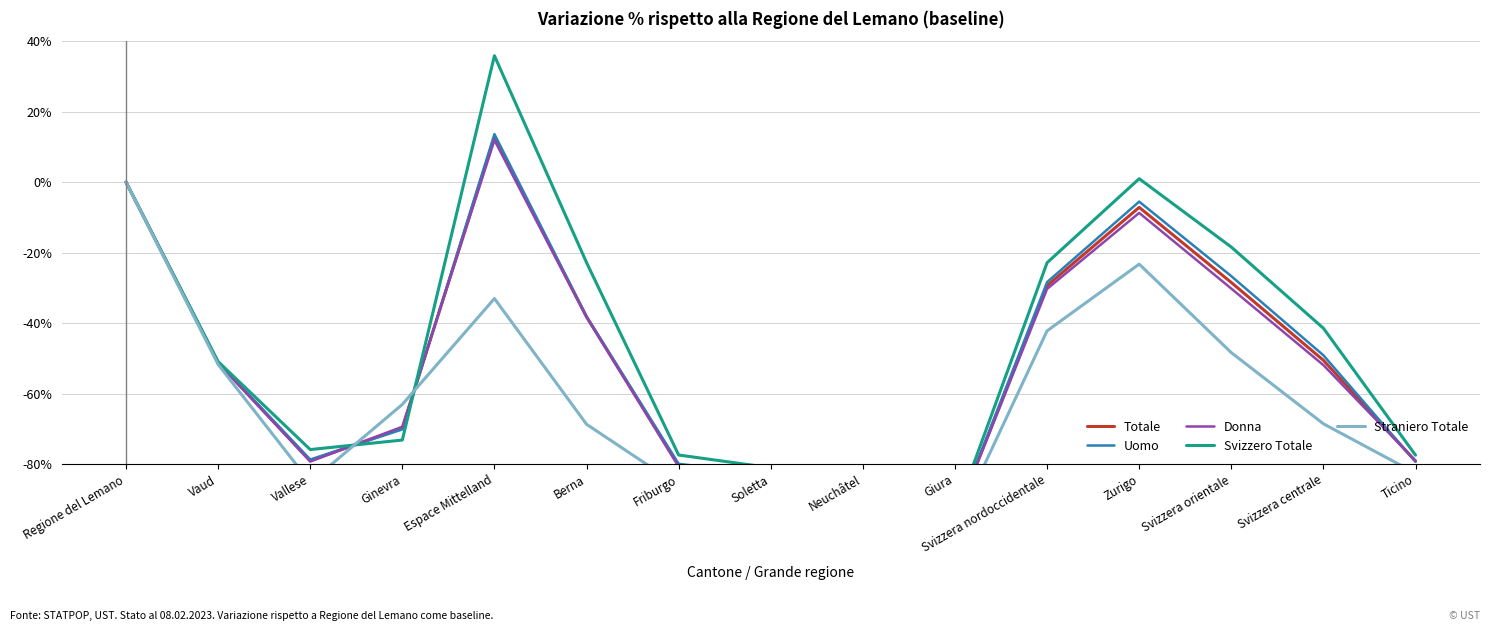

Reading left to right, what are all the values shown in this chart?

Totale: 0.0	-51.2	-79.0	-69.8	12.7	-38.2	-80.3	-83.4	-89.6	-95.7	-29.4	-7.2	-28.5	-50.6	-79.2
Uomo: 0.0	-51.1	-78.7	-70.2	13.6	-38.1	-79.9	-83.1	-89.6	-95.6	-28.4	-5.5	-26.7	-49.1	-79.4
Donna: 0.0	-51.3	-79.3	-69.4	11.9	-38.3	-80.7	-83.7	-89.6	-95.7	-30.3	-8.7	-30.2	-51.9	-79.0
Svizzero Totale: 0.0	-50.9	-75.9	-73.2	35.9	-22.8	-77.4	-81.0	-88.4	-94.5	-22.9	1.0	-18.4	-41.5	-77.5
Straniero Totale: 0.0	-51.7	-85.2	-63.1	-33.0	-68.7	-86.1	-88.1	-92.1	-98.0	-42.2	-23.3	-48.4	-68.6	-82.6